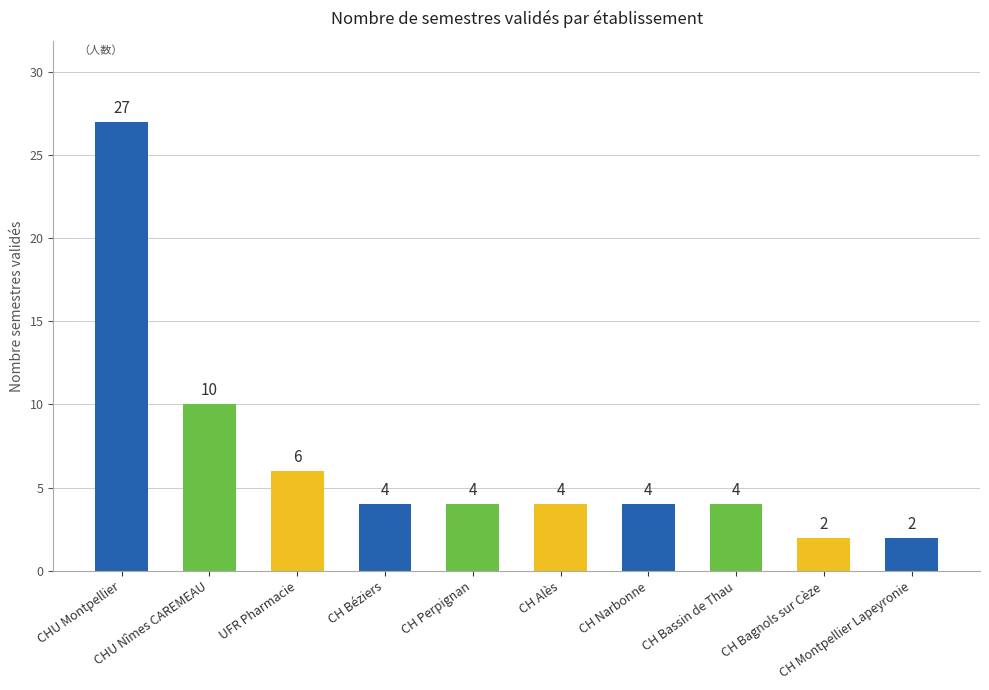

What is the sum of all values?

67